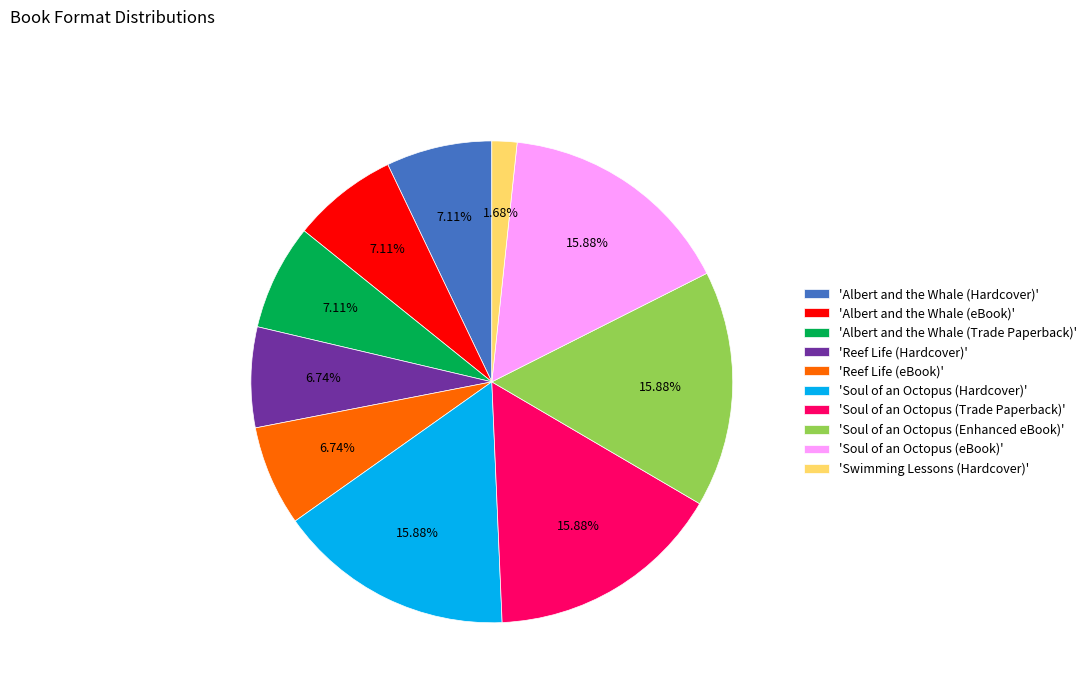

Is there any slice that represents more than half of the pie?

No